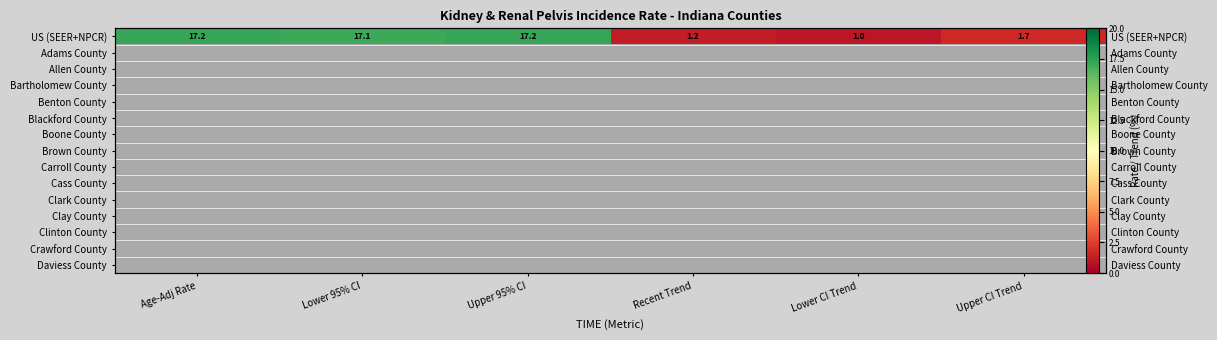

Which series has the largest total across all categories?

US (SEER+NPCR)